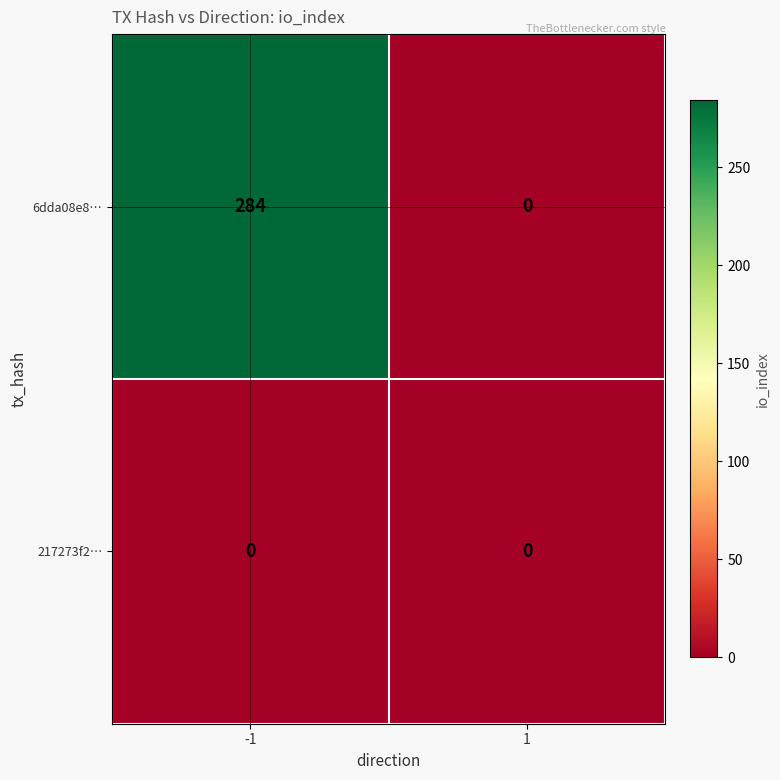

What is the average value of the 6dda08e8… series?

142